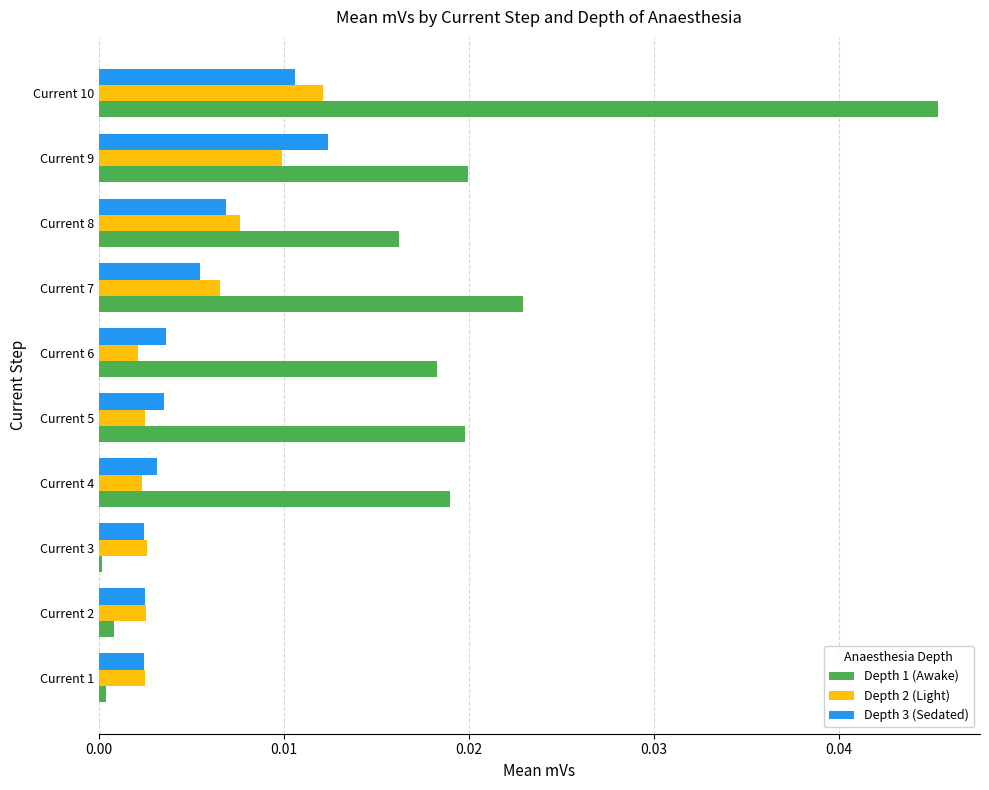

Which series has the largest total across all categories?

Depth 1 (Awake)